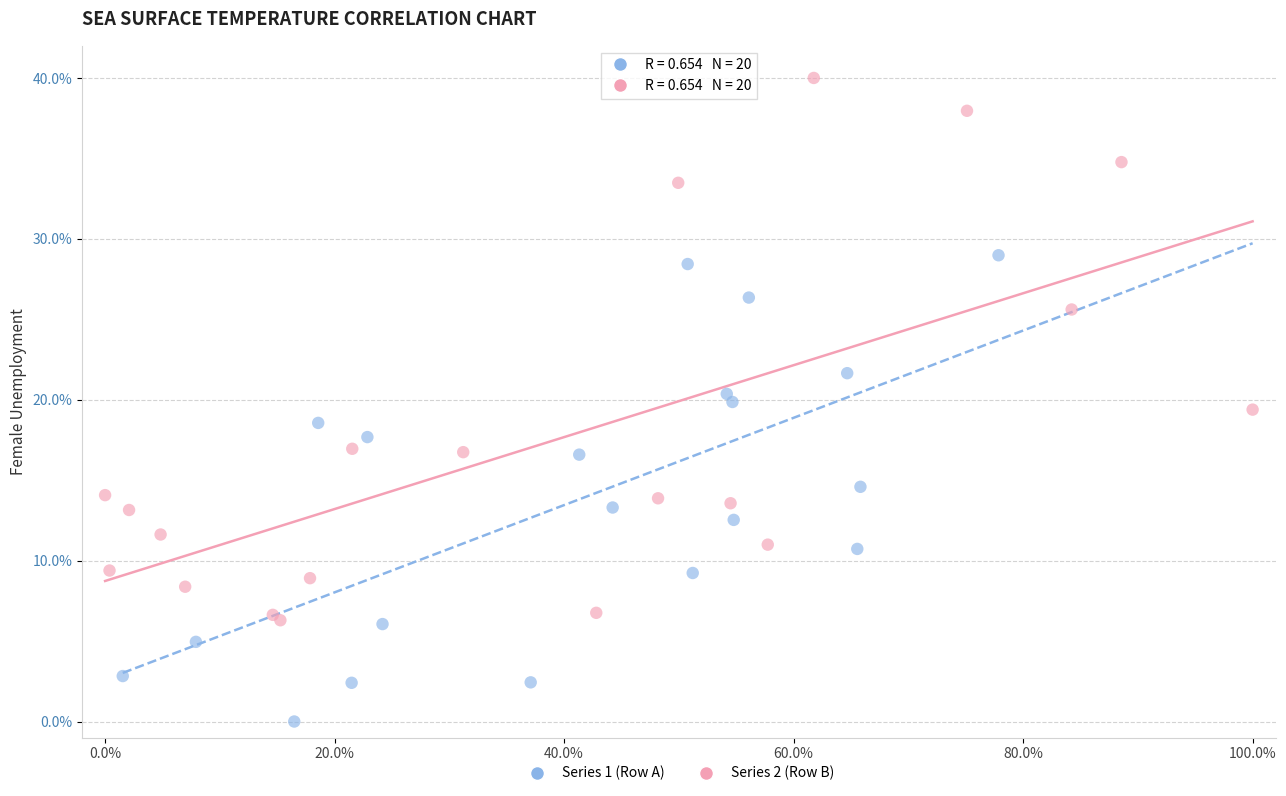

Which series has the largest Y range (max minus min)?

Series 2 (Row B)